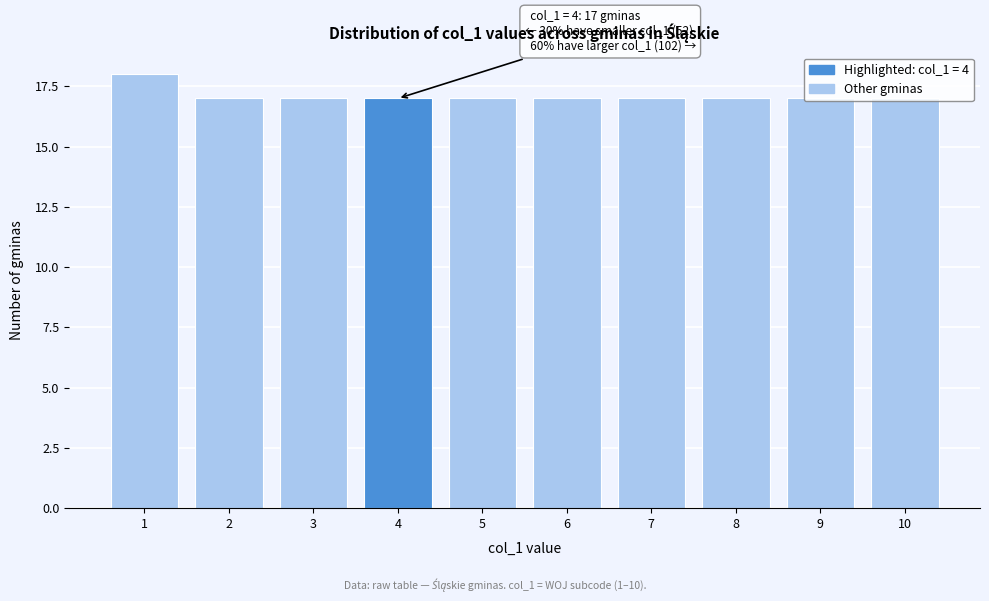

What is the ratio of the value at 10 to the value at 4?

1.0